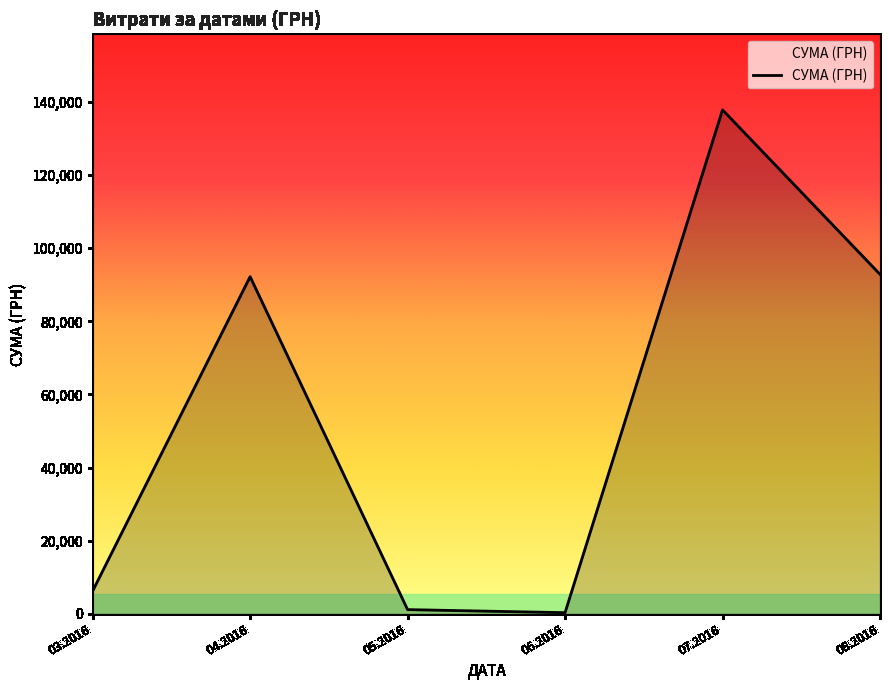

How many interior local valleys (lower than both neighbors) does the data have?

1